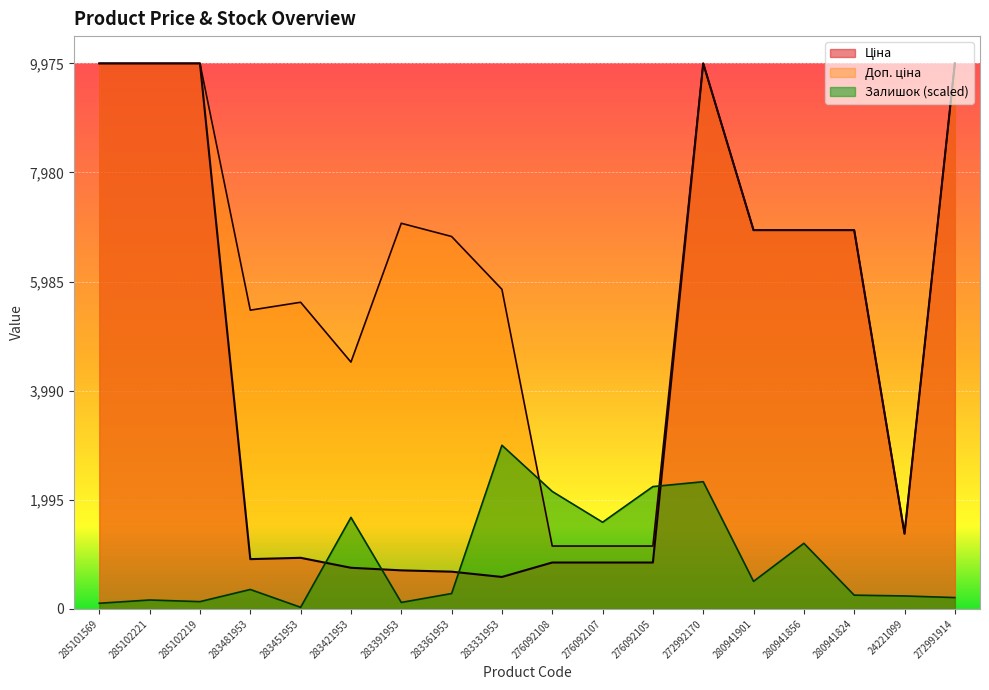

What is the label of the 2nd point from the left?

285102221